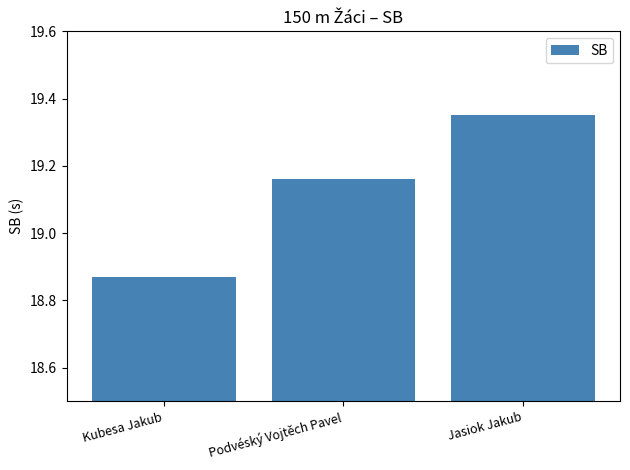

Count the number of categories in the chart.

3